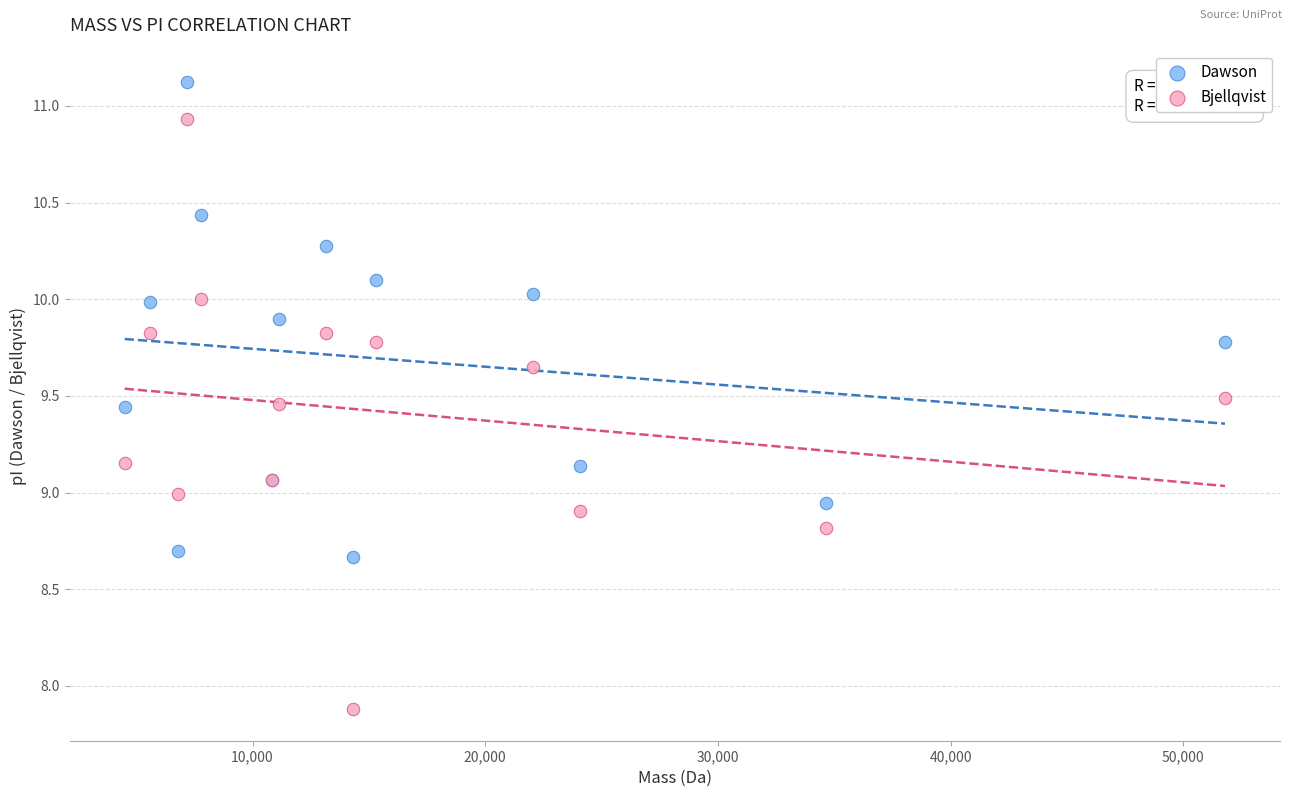

Which series contains the lowest Y value?

Bjellqvist